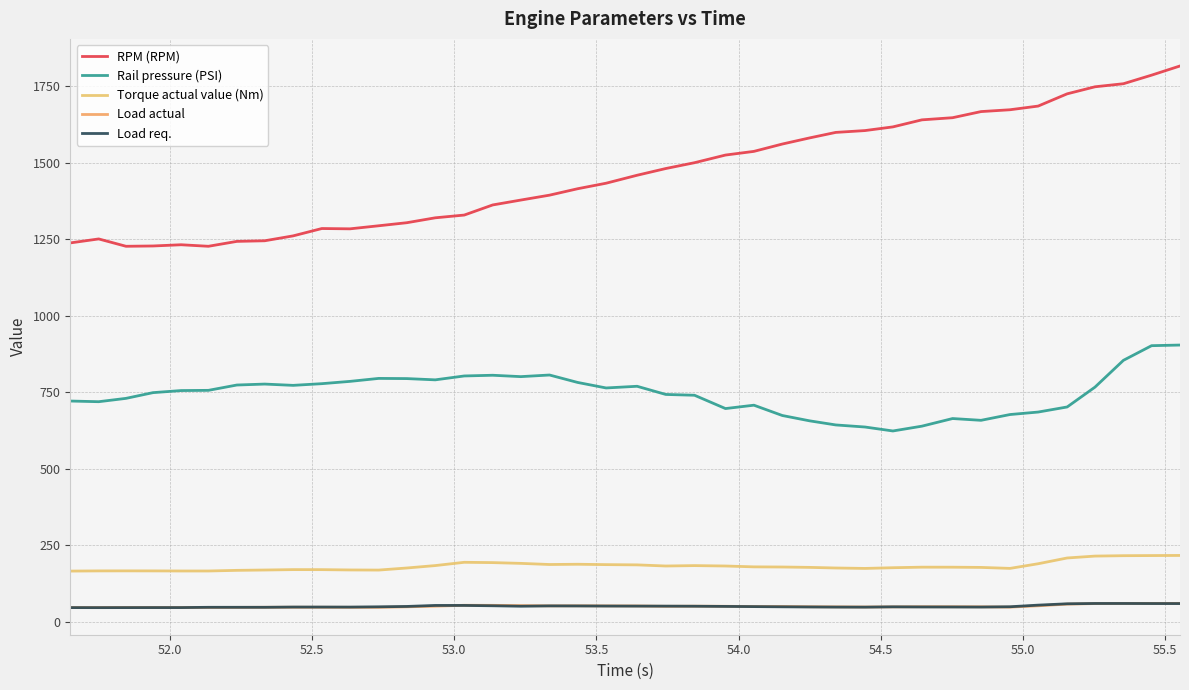

Reading left to right, extract all data points from this chart.

RPM (RPM): 1238.0	1251.0	1227.0	1228.0	1232.0	1227.0	1243.0	1245.0	1261.0	1285.0	1284.0	1294.0	1304.0	1320.0	1329.0	1362.0	1378.0	1394.0	1415.0	1433.0	1459.0	1481.0	1500.0	1525.0	1537.0	1561.0	1581.0	1599.0	1605.0	1617.0	1640.0	1647.0	1667.0	1673.0	1685.0	1725.0	1748.0	1758.0	1786.0	1816.0
Rail pressure (PSI): 721.5	719.3	730.2	748.9	755.7	756.4	773.8	776.9	772.7	778.2	785.7	795.4	794.8	790.7	803.4	805.7	801.2	806.5	782.2	764.2	769.7	743.0	740.4	696.9	707.9	674.2	656.8	643.4	636.6	623.7	639.4	664.3	658.5	677.4	685.5	702.1	767.0	854.5	902.3	904.4
Torque actual value (Nm): 166.0	166.6	166.7	166.6	166.3	166.3	168.4	169.5	170.8	170.7	169.7	169.3	176.1	184.0	194.7	193.7	191.2	187.5	188.3	187.1	186.3	182.6	183.9	182.6	179.8	179.3	178.1	176.1	174.7	177.0	178.8	178.7	178.0	174.8	190.0	208.8	215.0	216.3	216.7	217.1
Load actual: 46.9	46.9	47.1	47.1	47.0	47.4	47.5	47.8	48.0	47.9	47.7	47.6	49.3	51.4	54.3	54.1	53.3	52.4	52.6	52.3	52.1	51.0	51.4	51.0	50.2	50.3	49.5	49.1	48.7	49.1	49.6	49.5	49.3	48.3	52.6	58.1	59.9	60.3	60.4	60.5
Load req.: 46.7	46.6	46.7	46.8	46.8	47.7	47.7	47.7	48.5	48.5	48.4	49.3	50.5	53.8	53.8	52.7	51.2	52.3	52.1	51.8	51.6	51.5	51.2	50.6	50.0	49.3	48.8	48.4	48.2	49.2	48.8	48.7	48.5	49.5	54.8	59.2	60.2	60.2	60.0	59.9